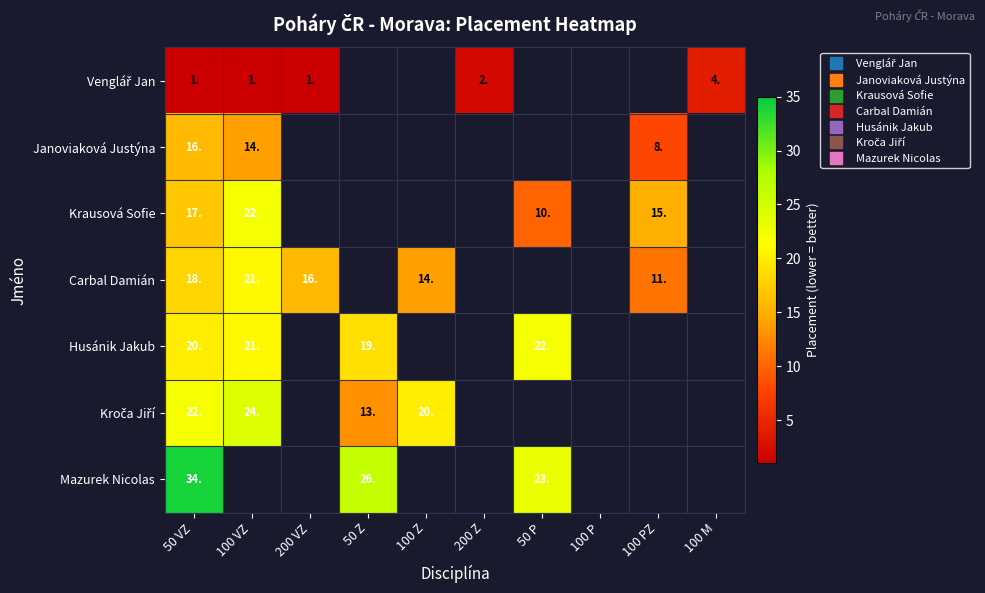

At which category is the sum across all series the highest?

50 VZ